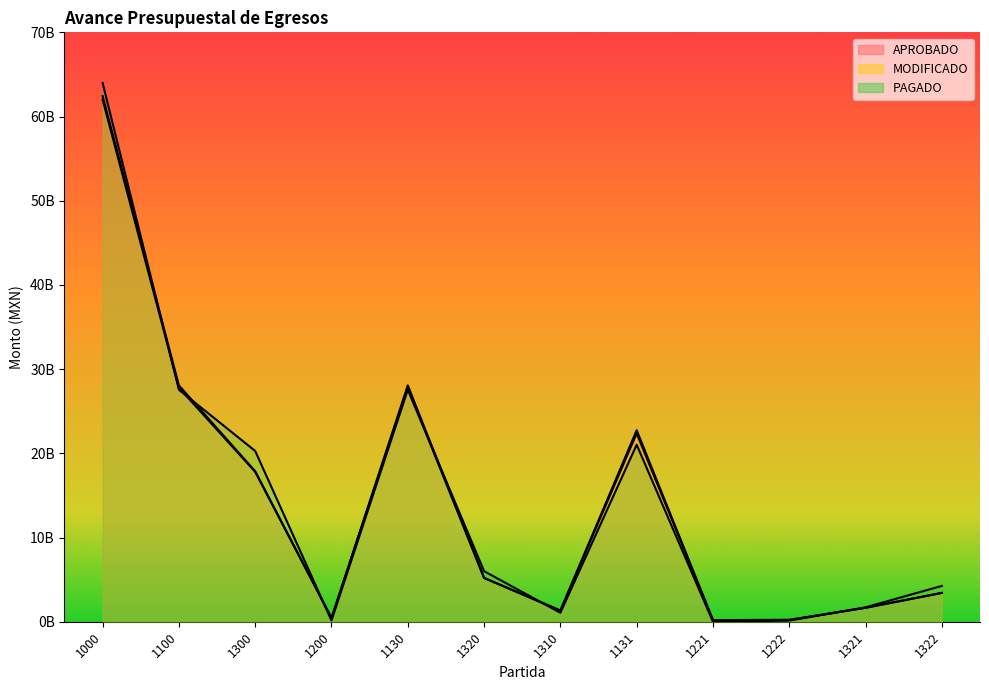

Which label corresponds to the smallest value in the chart?

1221